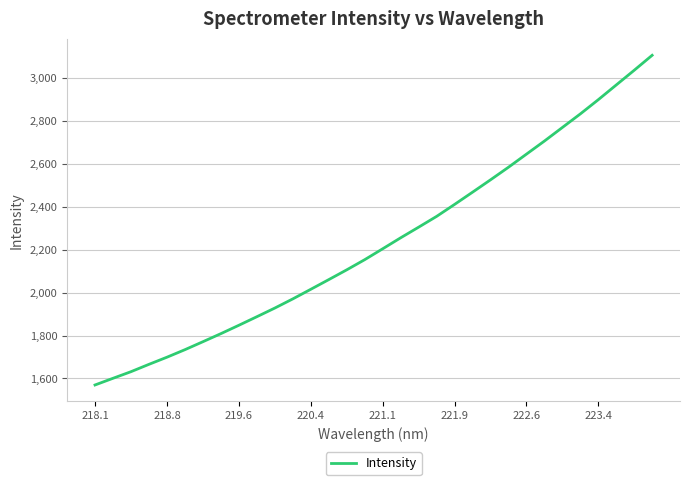

True or false: the data has more than 2 interior local peaks.

False